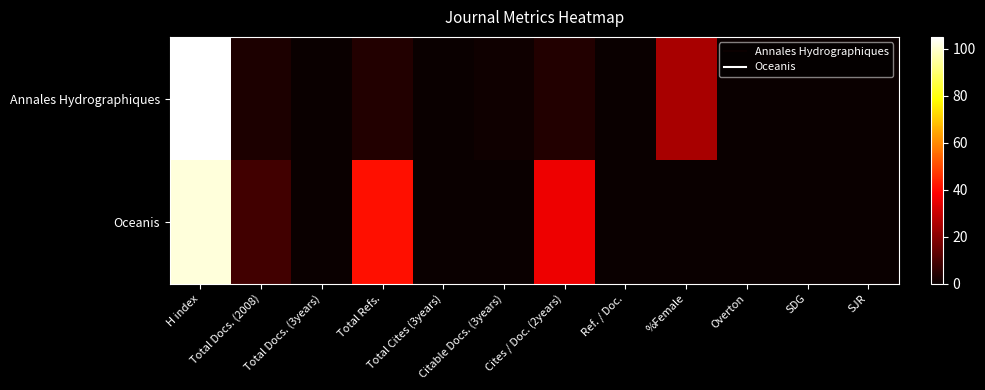

List the series in order of their overall mean, lowest first.

Annales Hydrographiques, Oceanis